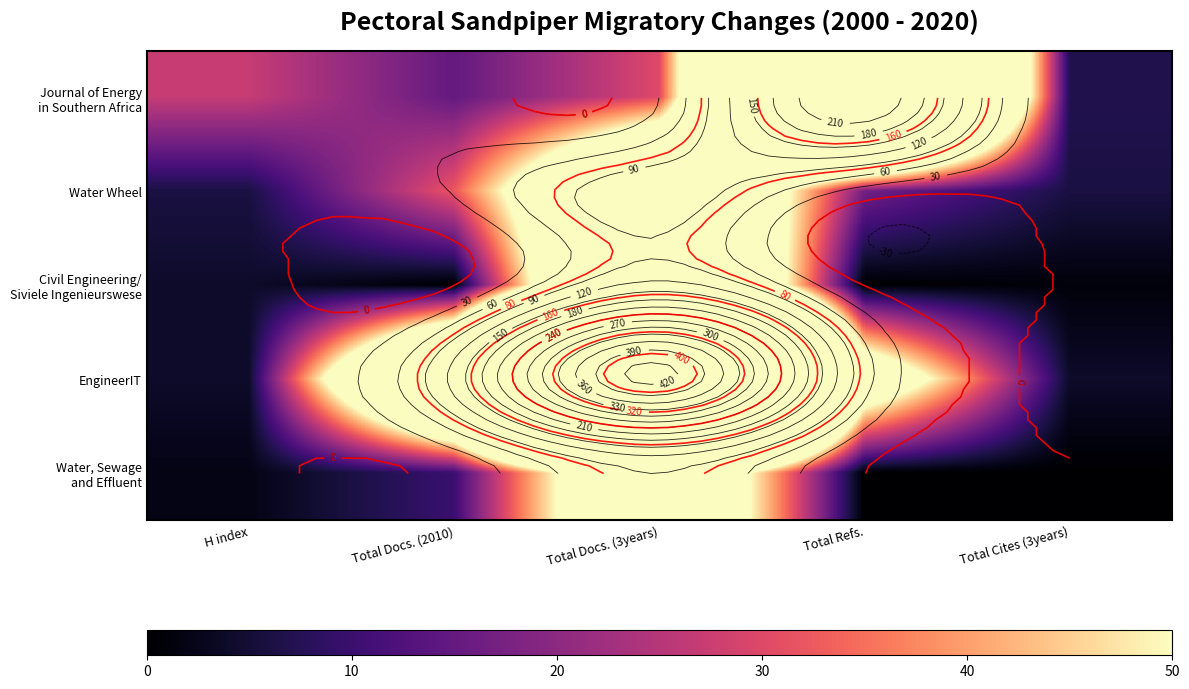

What is the approximate value of Water, Sewage and Effluent at Total Docs. (2010), to the nearest 10?

10